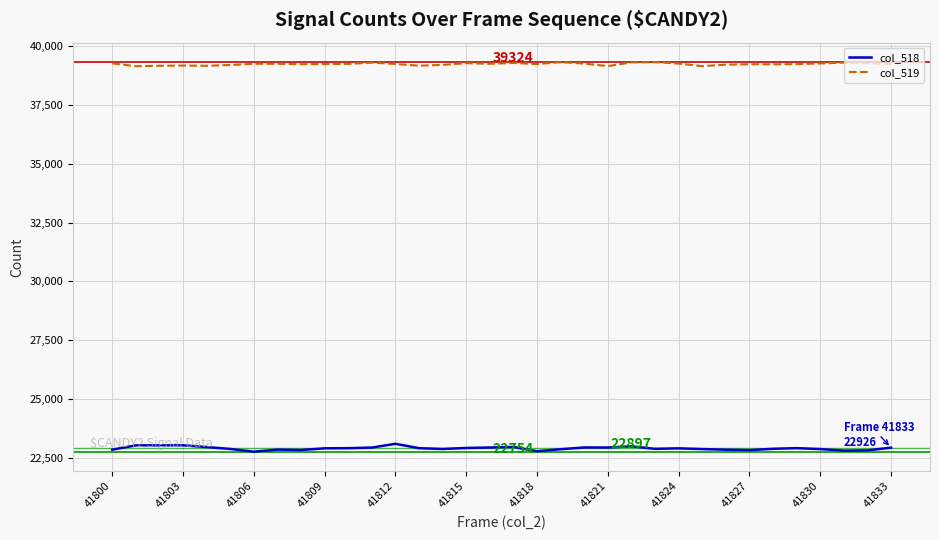

Does the chart display data point markers on the line(s)?

No